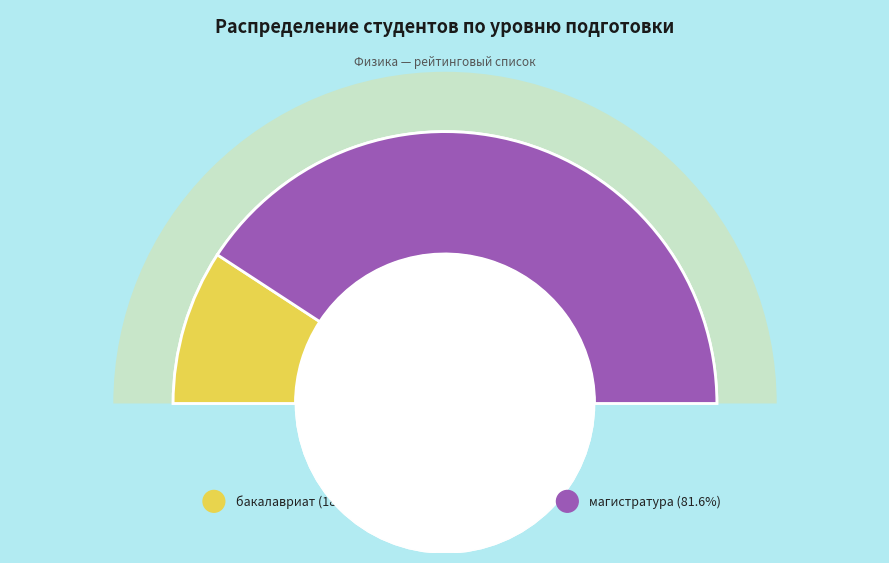

To the nearest percent, what portion does бакалавриат represent?

18%